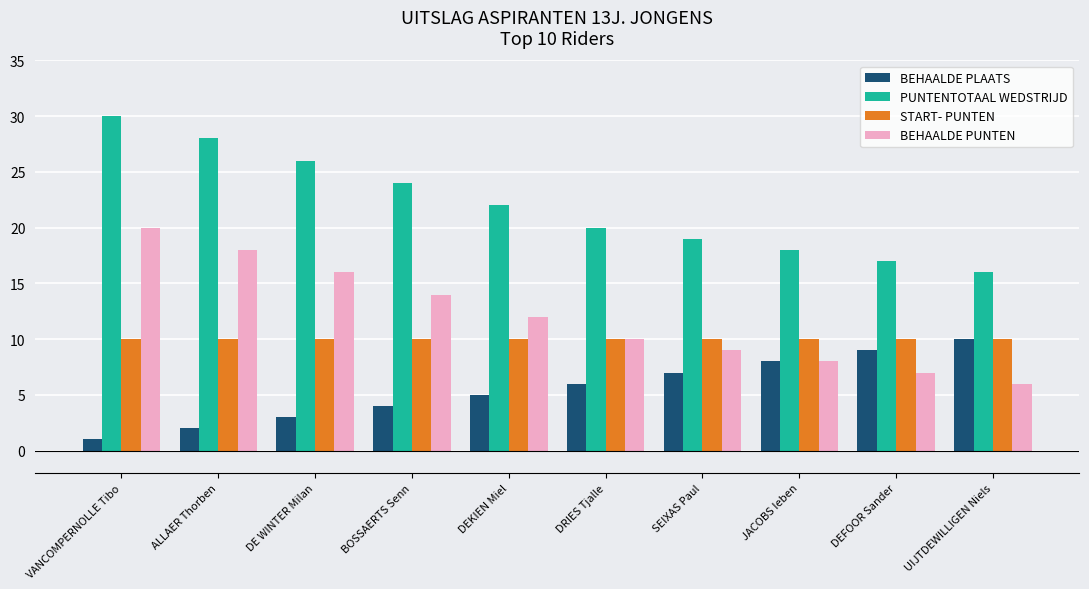

True or false: START- PUNTEN has a value of 10 at DEFOOR Sander.

True